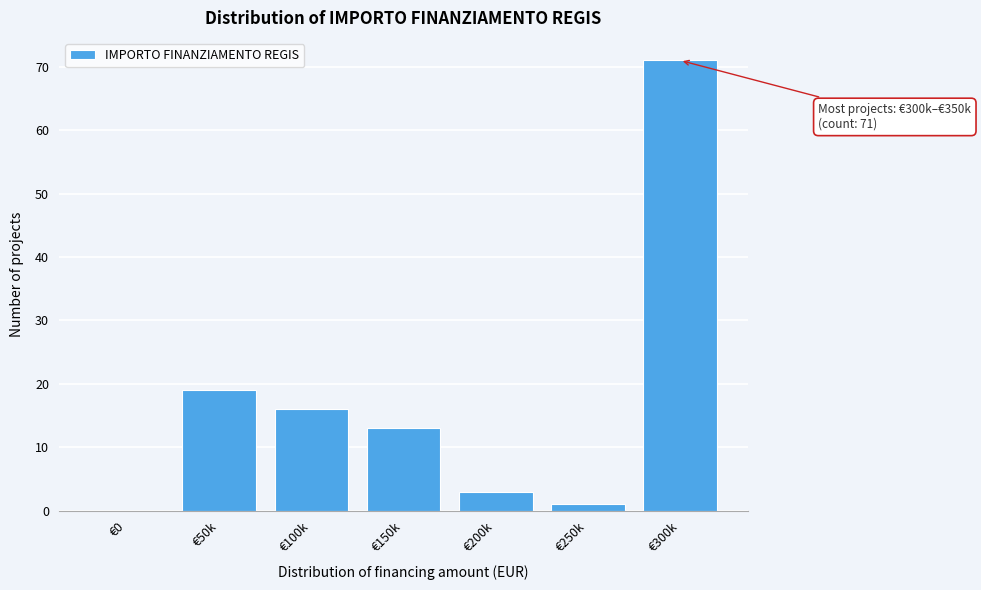

Reading left to right, transcribe all the data shown in this chart.

€0=0	€50k=19	€100k=16	€150k=13	€200k=3	€250k=1	€300k=71